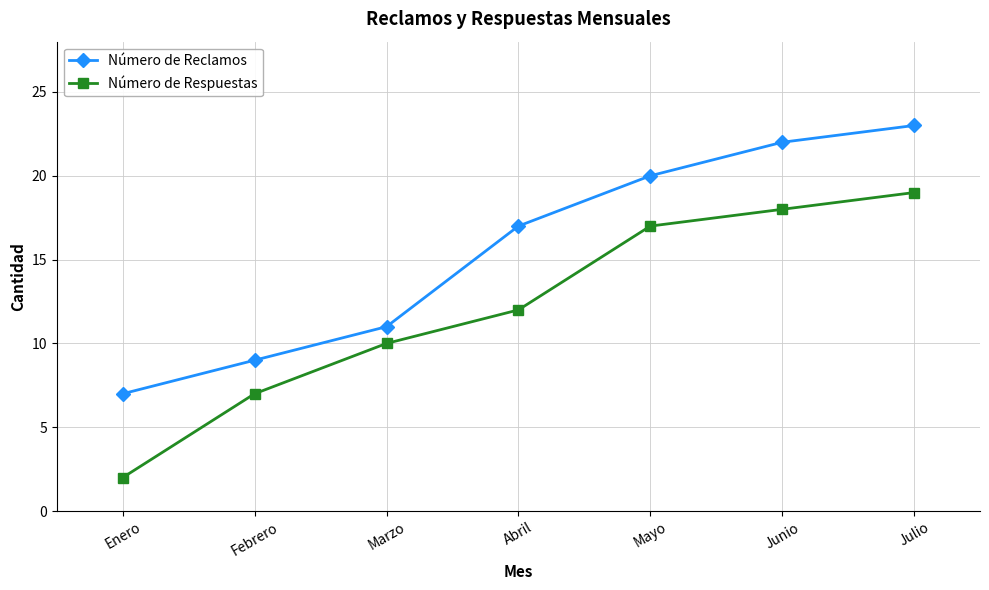

Reading left to right, extract all data points from this chart.

Número de Reclamos: 7	9	11	17	20	22	23
Número de Respuestas: 2	7	10	12	17	18	19